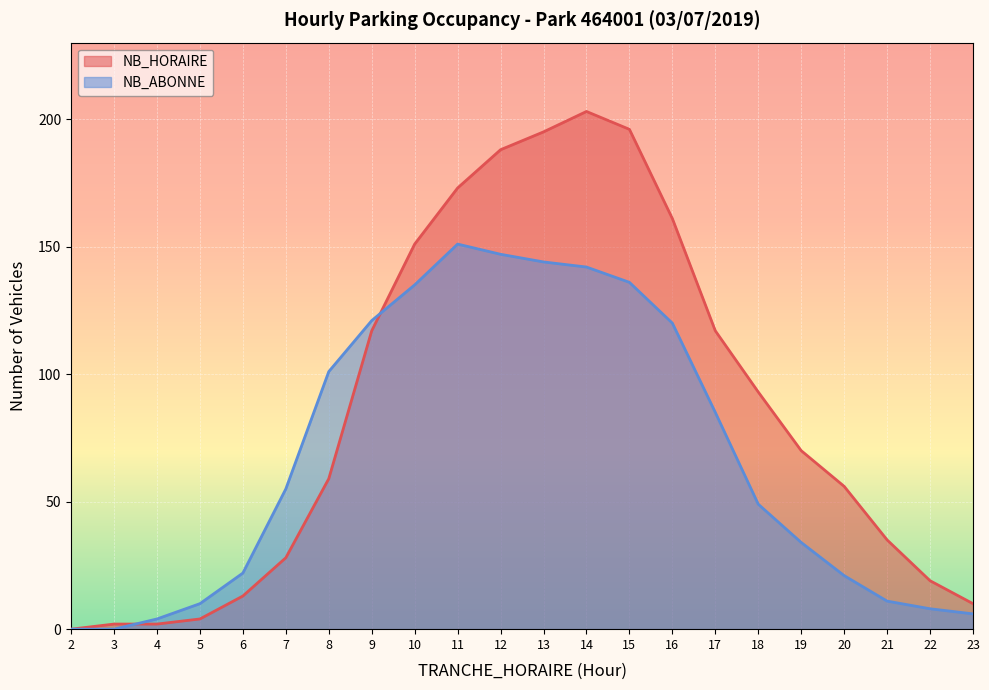

Which category has the lowest value in the NB_HORAIRE series?

2